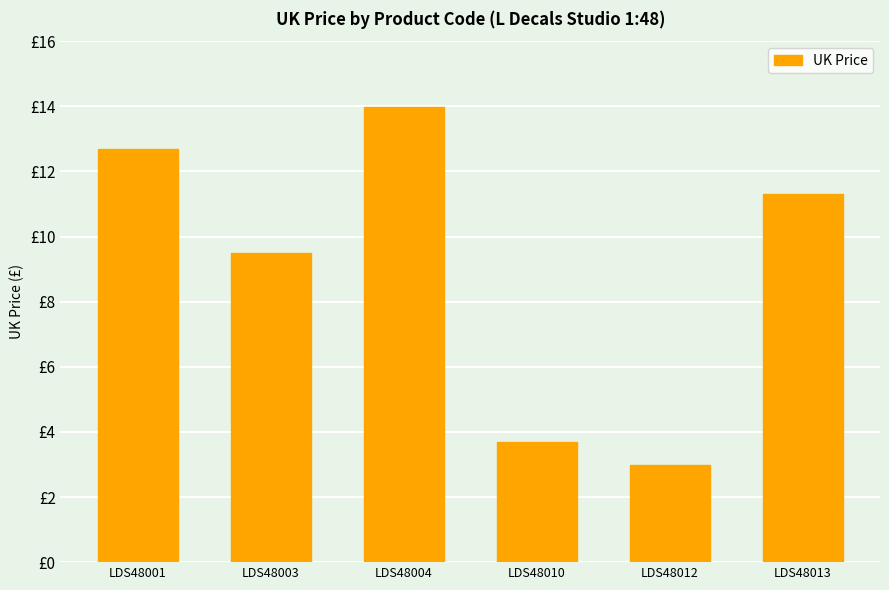

Does the chart contain stacked bars?

No